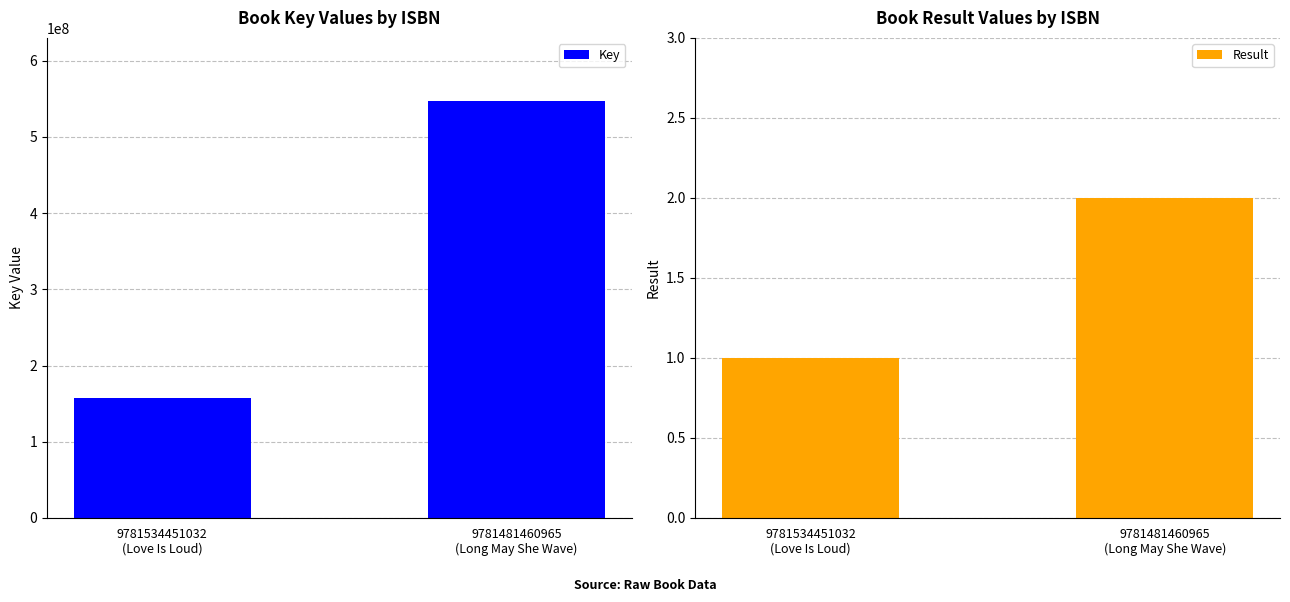

Rank the series at 9781481460965
(Long May She Wave) from highest to lowest value.

Key, Result